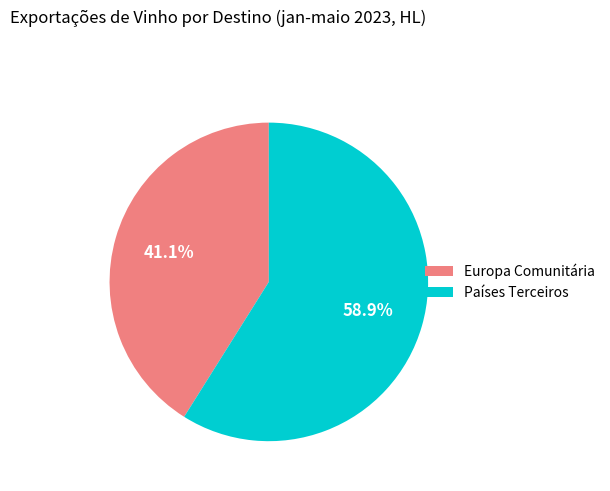

What percentage is the Países Terceiros slice, to the nearest percent?

59%